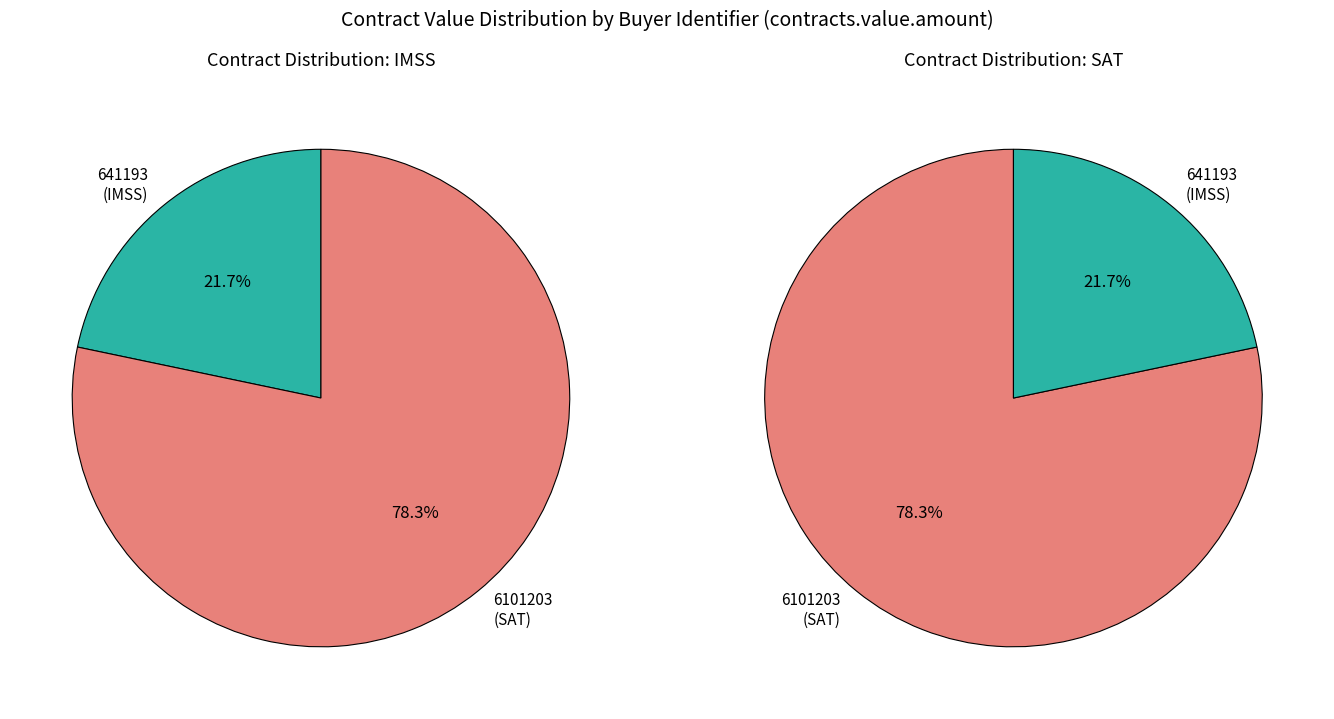

Is INSTITUTO MEXICANO DEL SEGURO SOCIAL the majority of the pie?

No